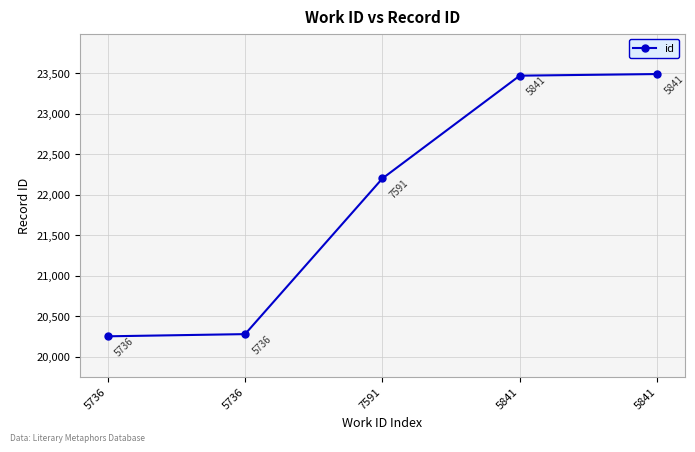

What is the difference between the maximum and minimum values?

3243